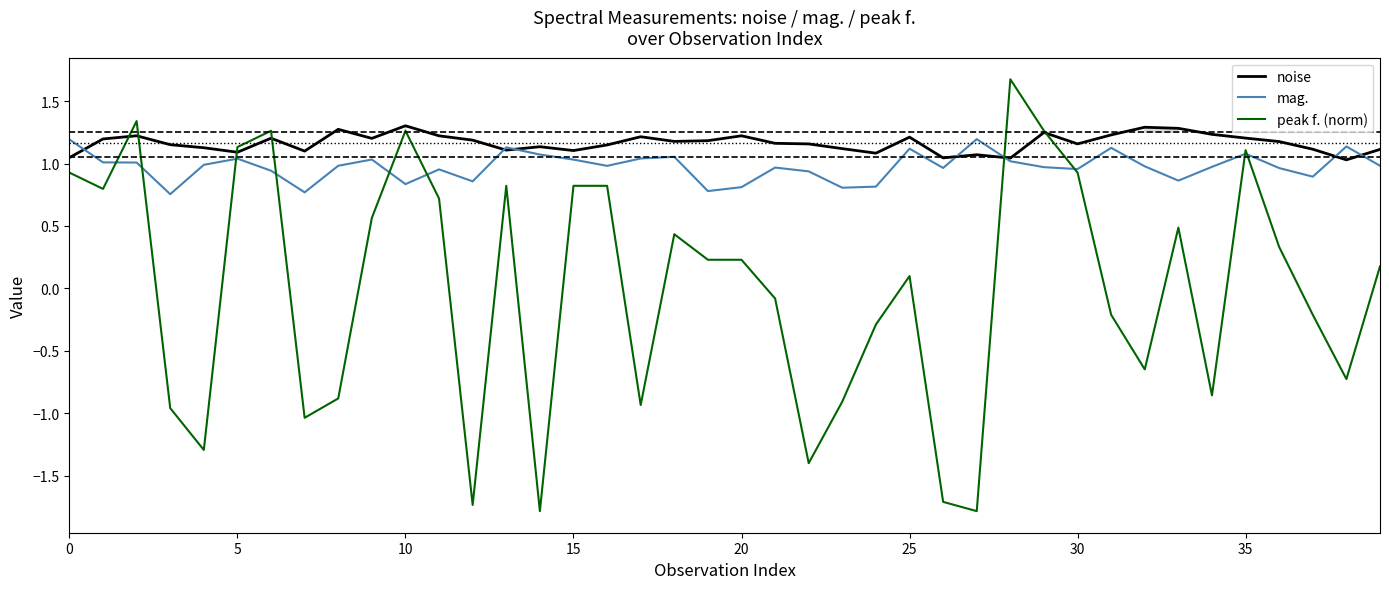

What is the maximum value for peak f. (norm)?

1.7